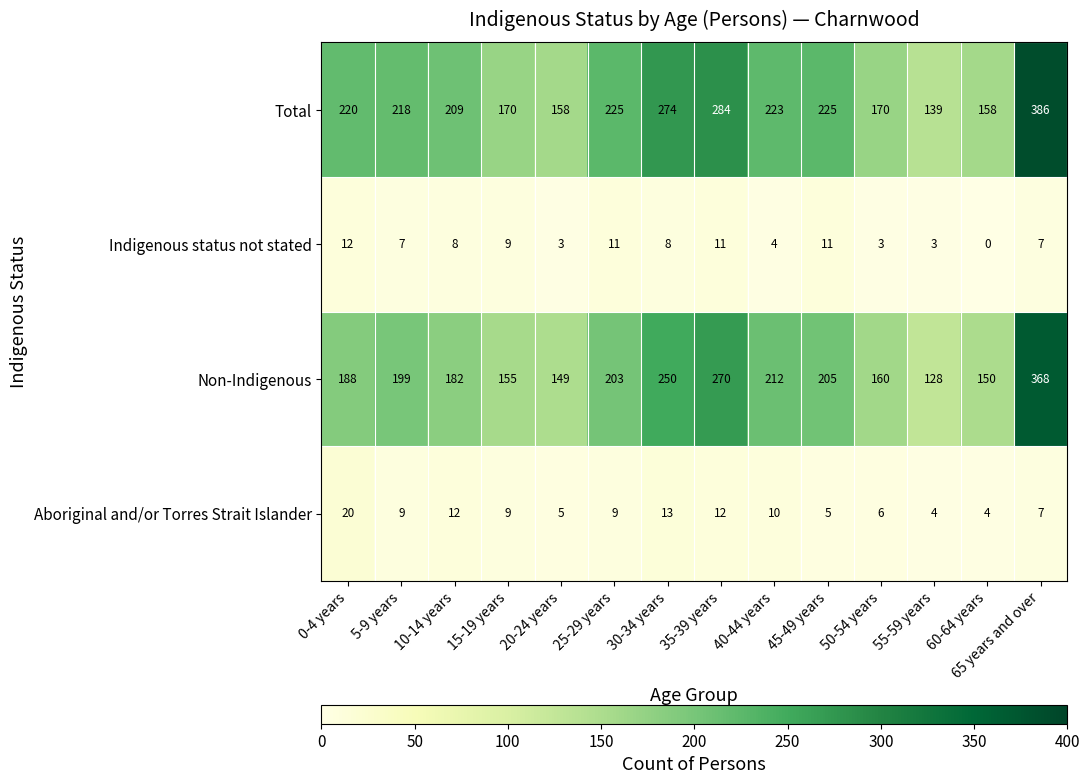

At which label is Total closest to 262?

30-34 years